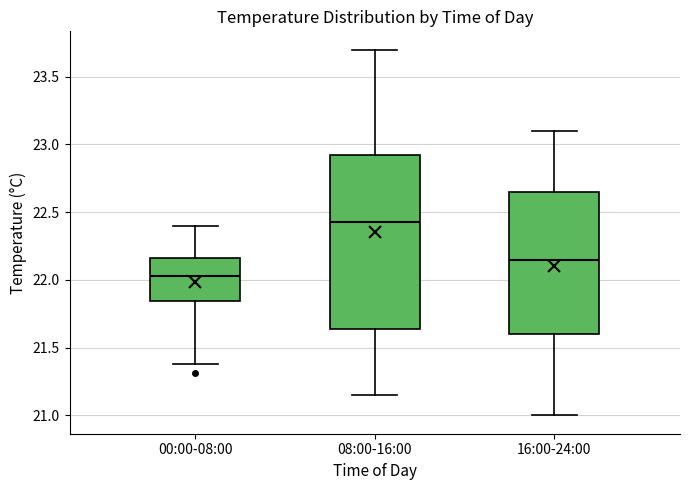

Which box's median line is the highest?

08:00-16:00